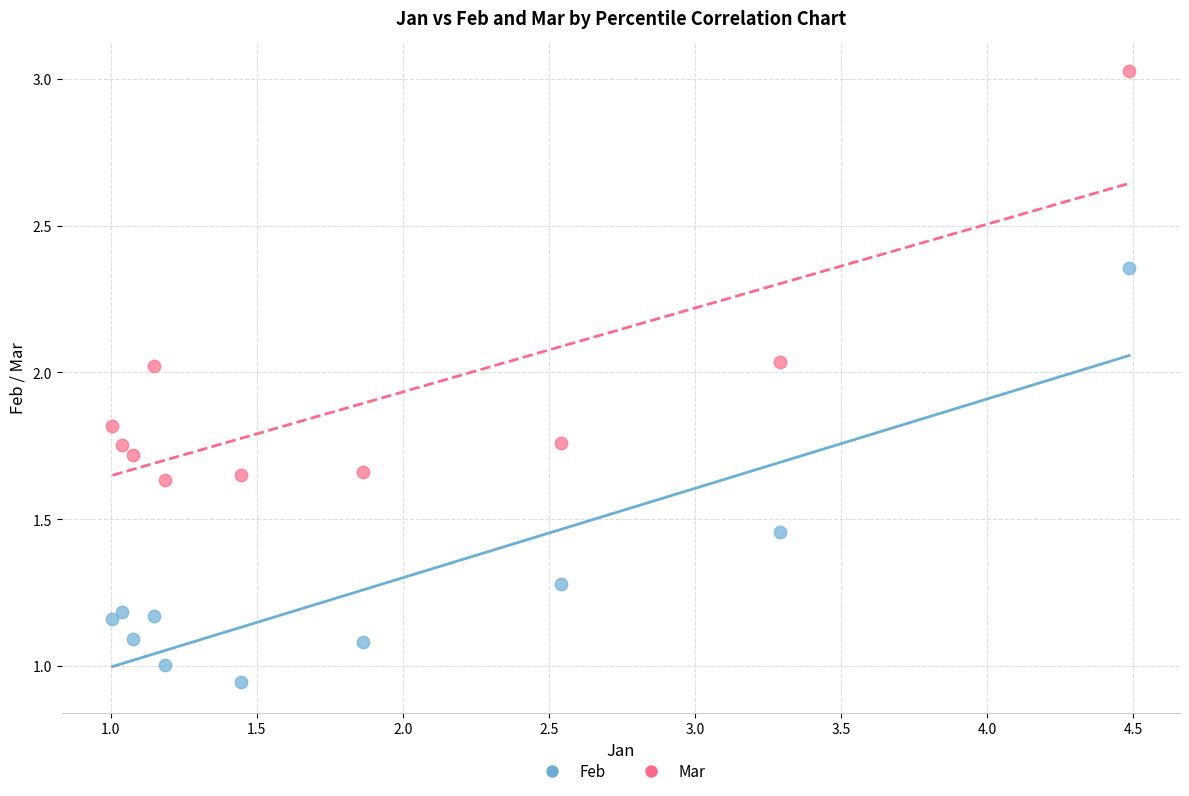

Which series reaches the maximum Y coordinate?

Mar